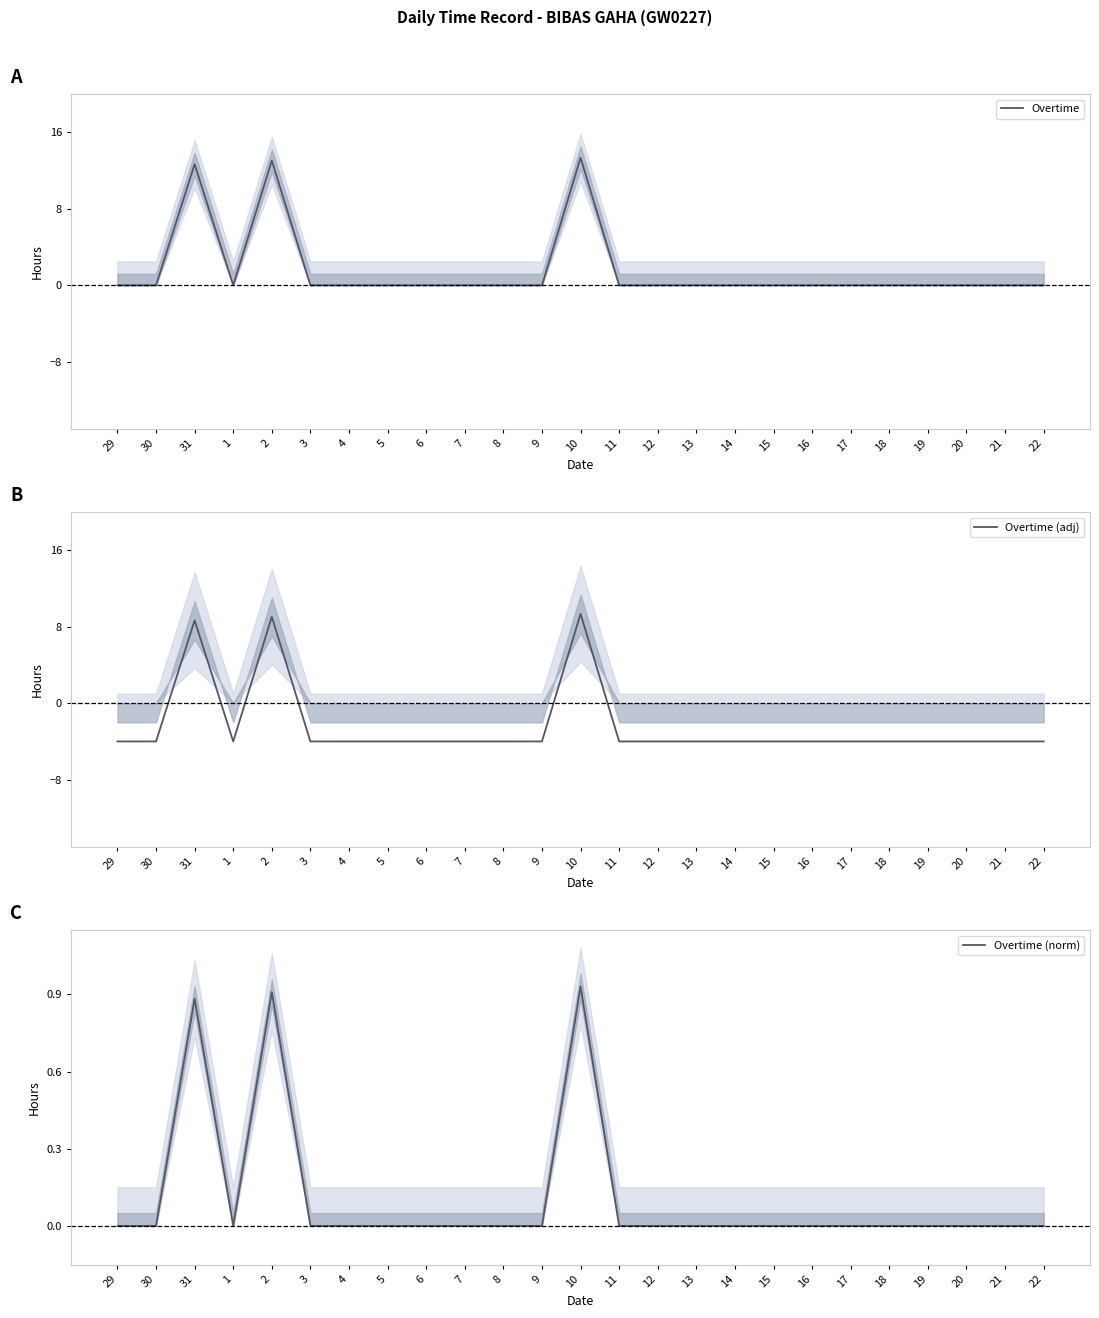

Is it true that Overtime equals 0.0 at 30?

True